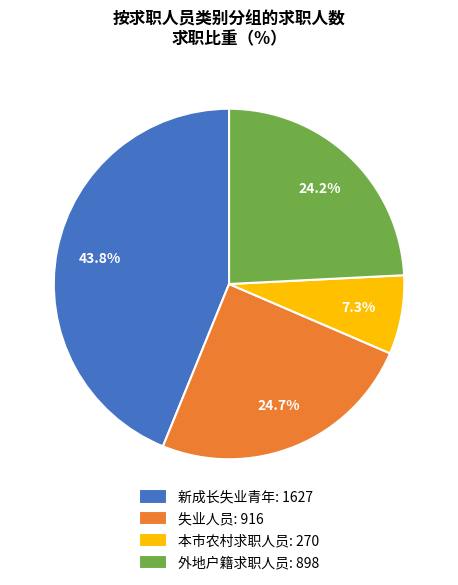

Is 失业人员: 916 the majority of the pie?

No